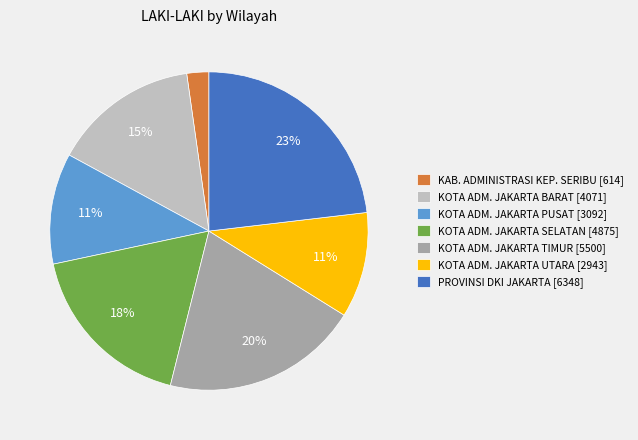

How many segments does this pie chart have?

7